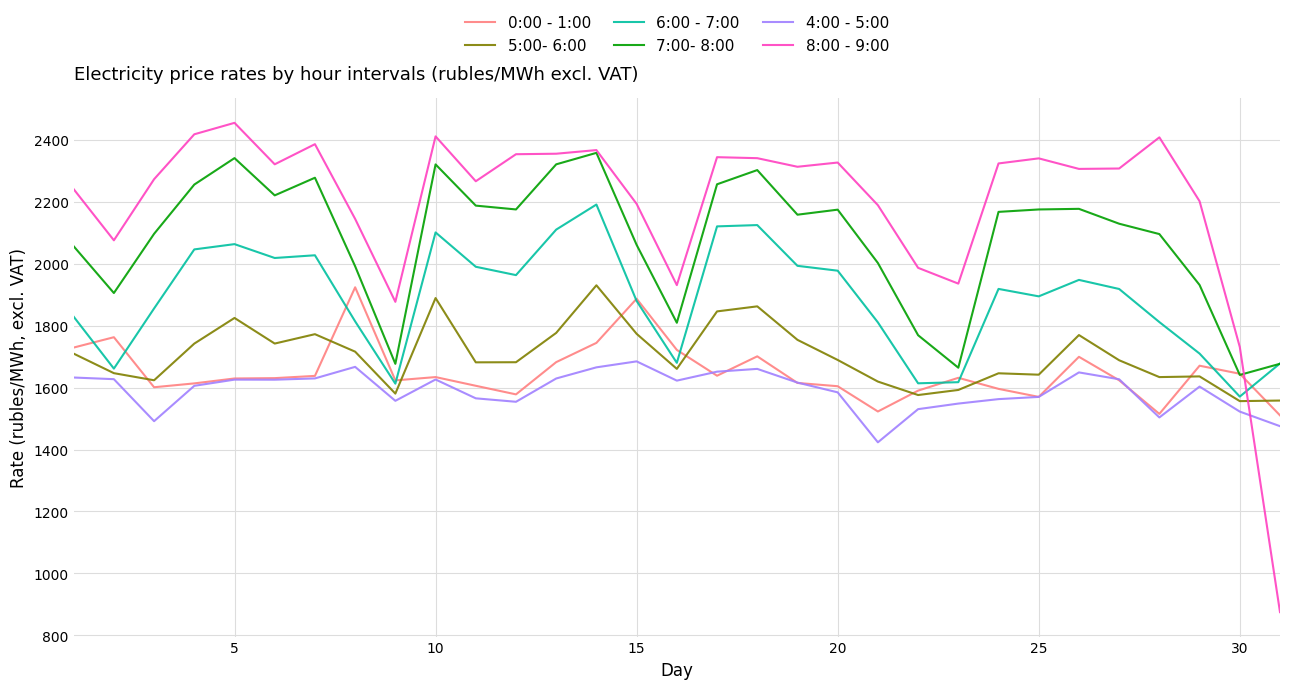

True or false: 0:00 - 1:00 and 6:00 - 7:00 intersect in this chart.

True